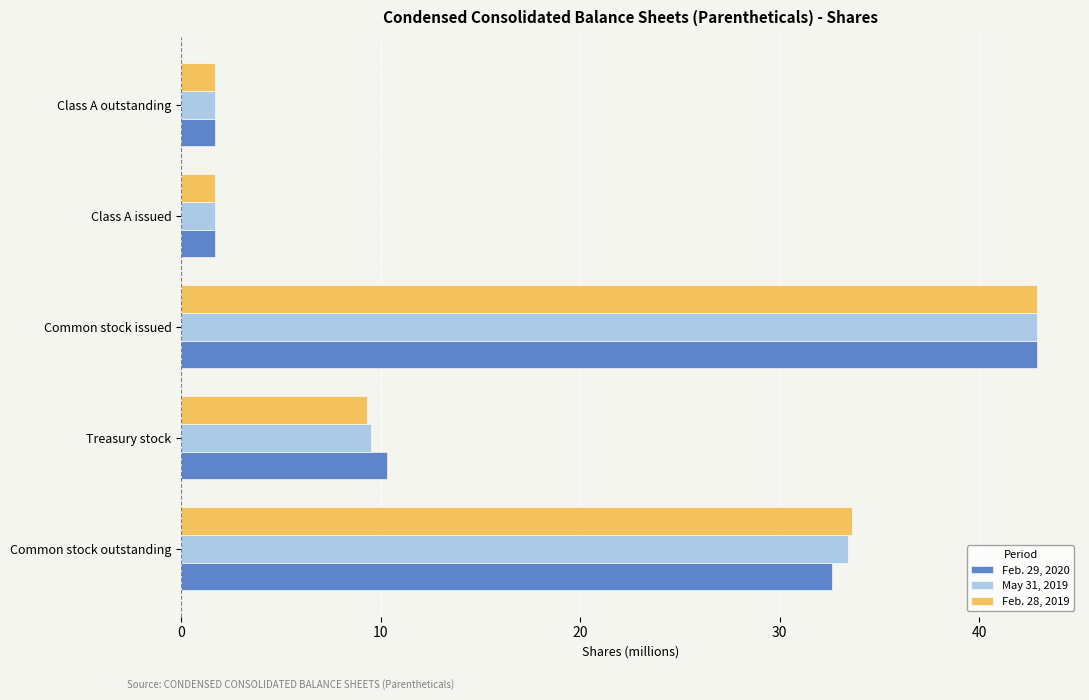

What is the difference between the maximum and minimum values in the Feb. 28, 2019 series?

41.2